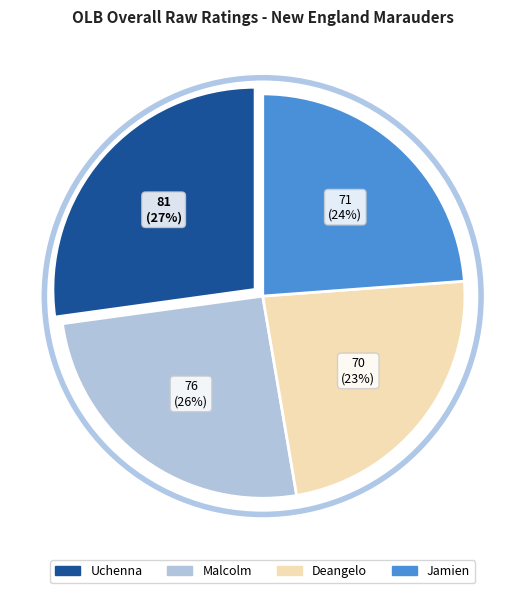

Does any single category account for the majority?

No